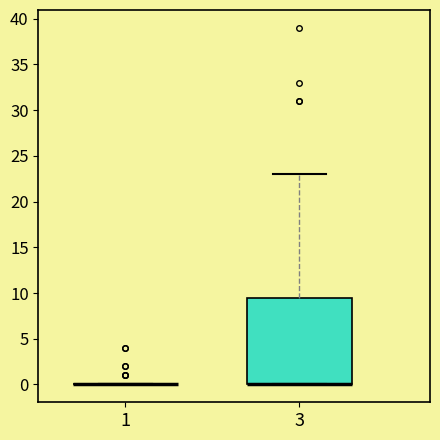

Reading left to right, read every box against the y-axis: the position of its median line, the range the box covers, and the ends of its whiskers. The values are not printed on the chart, so give them approximately, as read against the axis.

1: box collapsed to a line at 0.0, whiskers 0.0 to 0.0
3: median 0.0 (drawn on the box's lower edge), box 0.0 to 9.5, whiskers 0.0 to 23.0